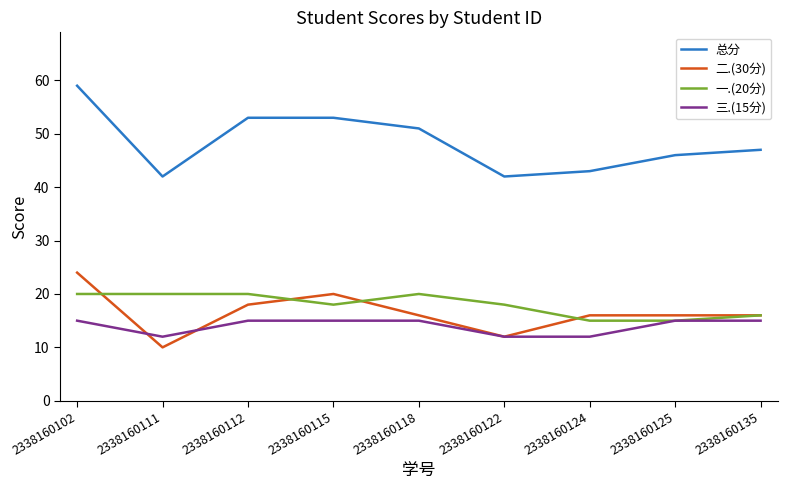

List the series in order of their peak value, lowest first.

三.(15分), 一.(20分), 二.(30分), 总分